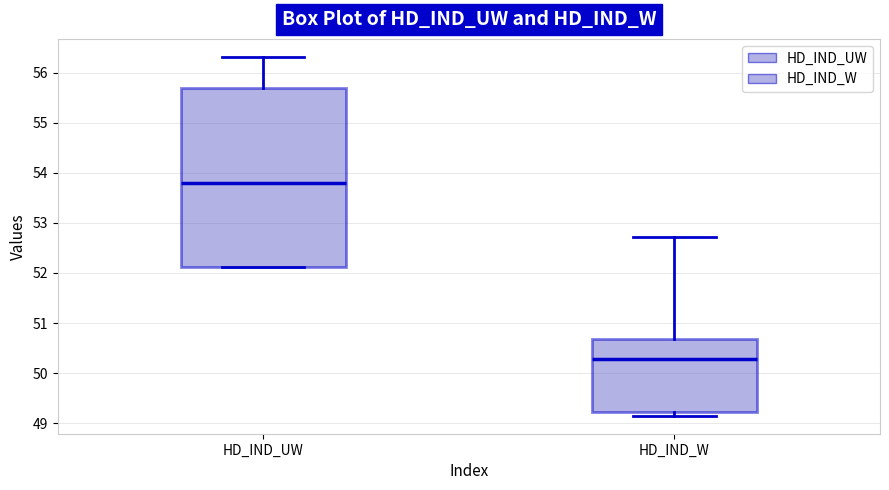

Which box has the lowest median line?

HD_IND_W